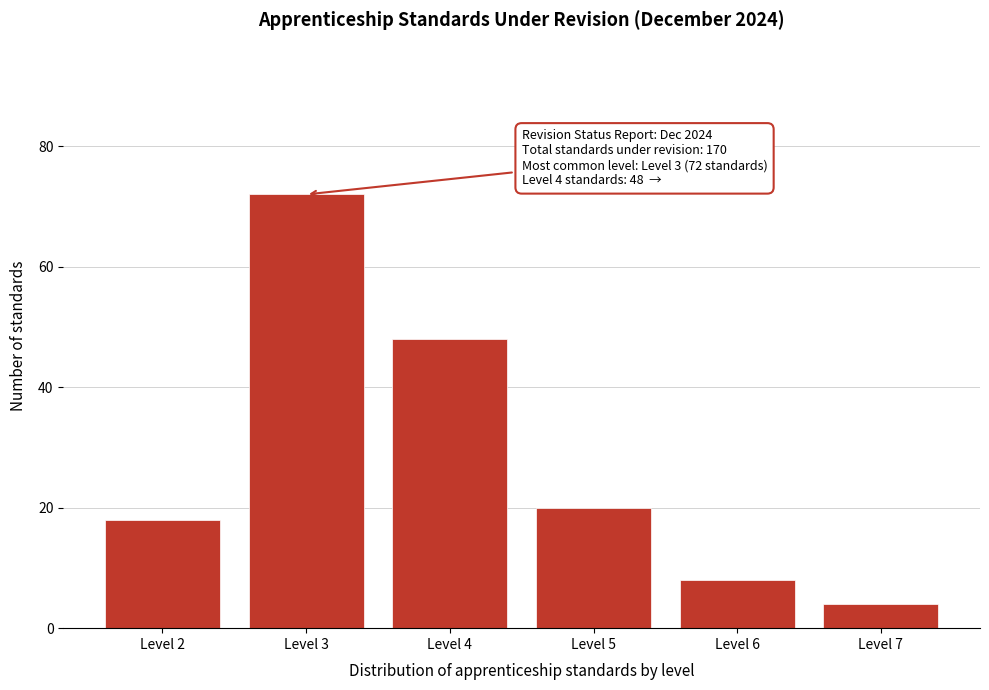

Reading right to left, what are all the values shown in this chart?

Level 7=4	Level 6=8	Level 5=20	Level 4=48	Level 3=72	Level 2=18